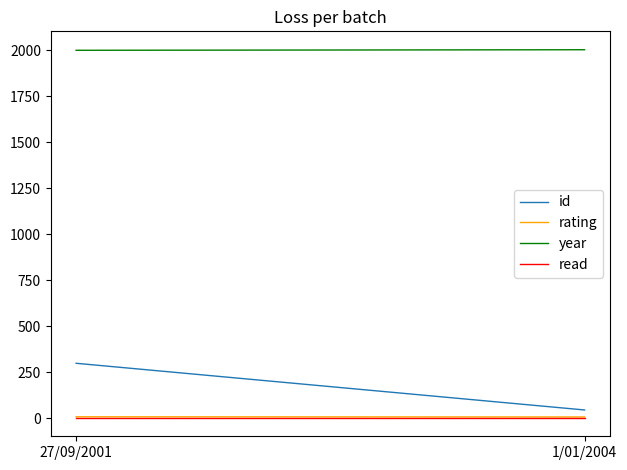

Which series has the largest total across all categories?

year